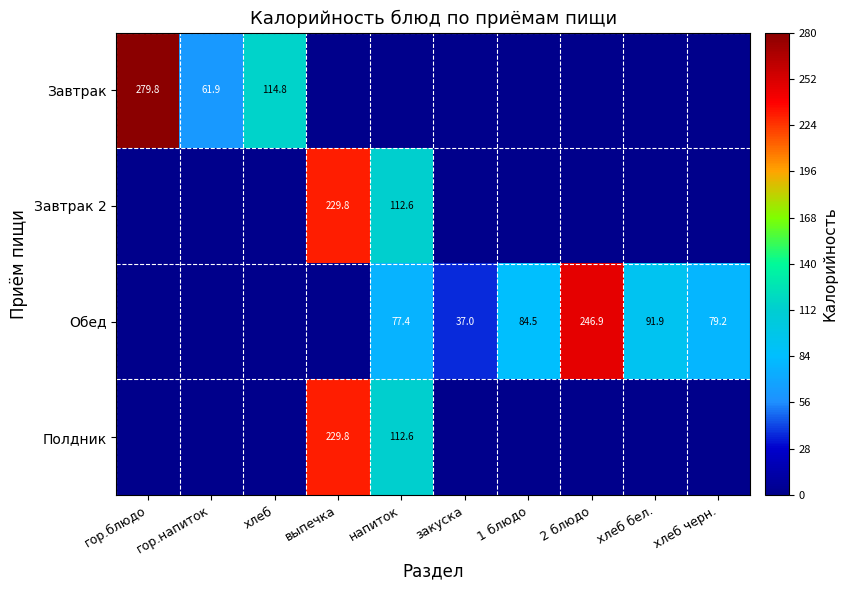

Is it true that Обед equals 353.8 at 2 блюдо?

False